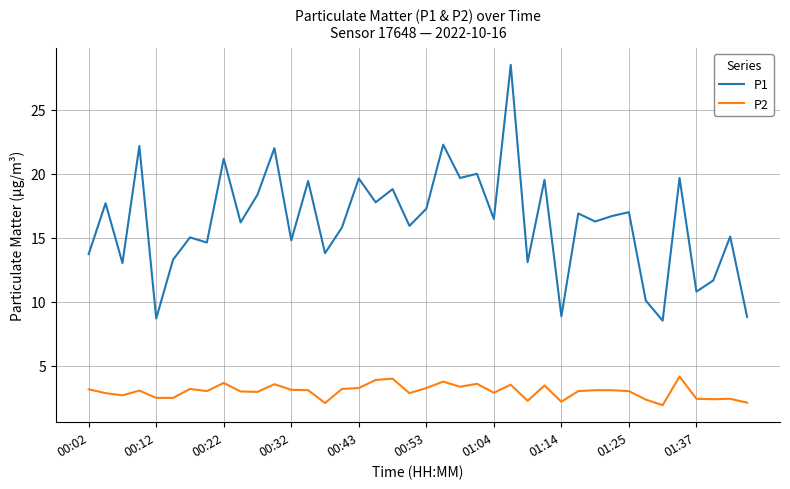

Which series has the largest total across all categories?

P1